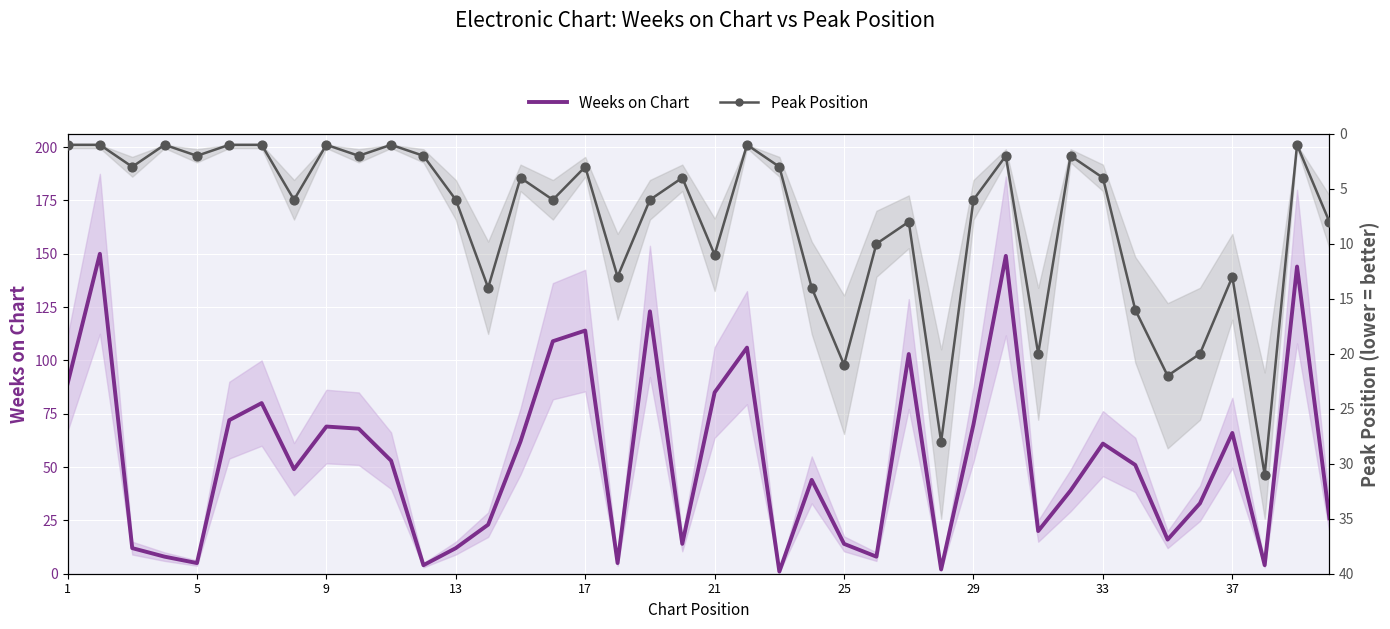

Which series contains the lowest Y value?

Weeks on Chart